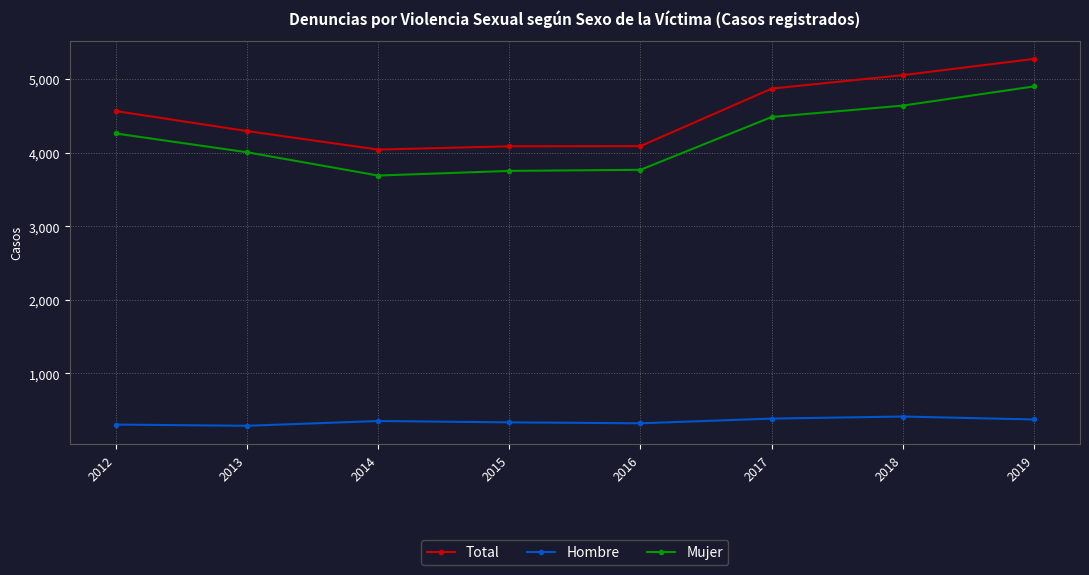

True or false: Mujer and Hombre intersect in this chart.

False